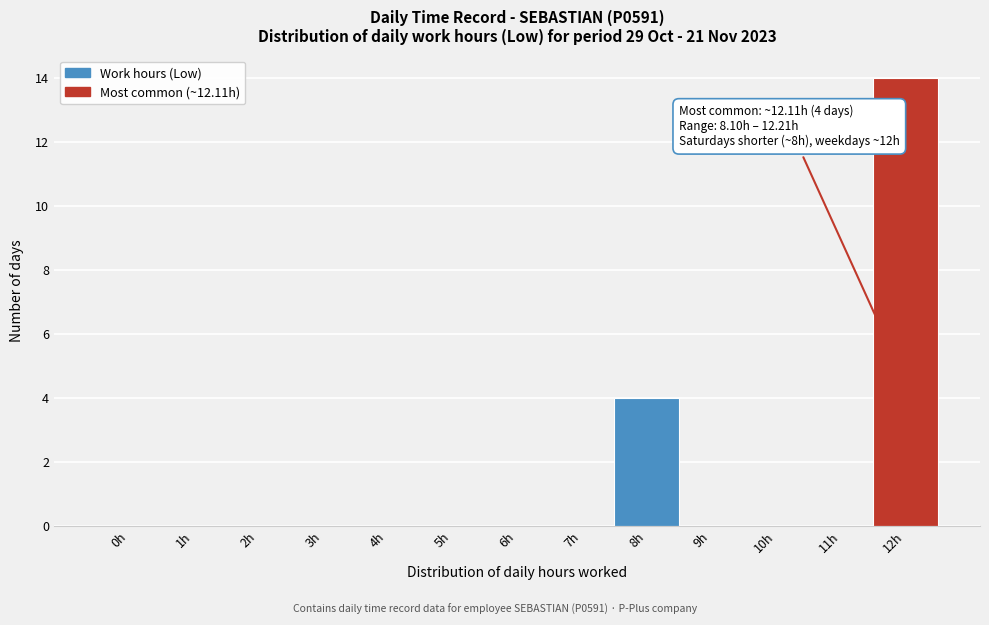

Reading left to right, list all the values displayed in this chart.

0h=0	1h=0	2h=0	3h=0	4h=0	5h=0	6h=0	7h=0	8h=4	9h=0	10h=0	11h=0	12h=14